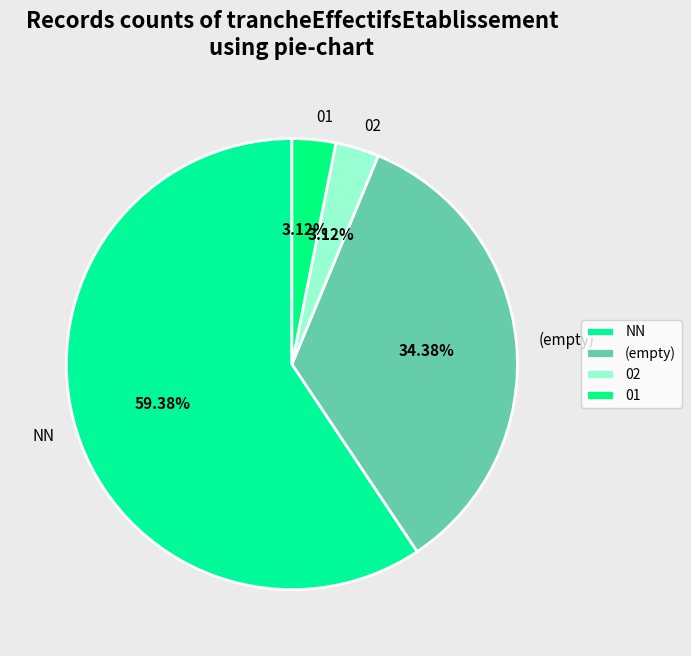

Combined, do NN and (empty) account for over 50%?

Yes